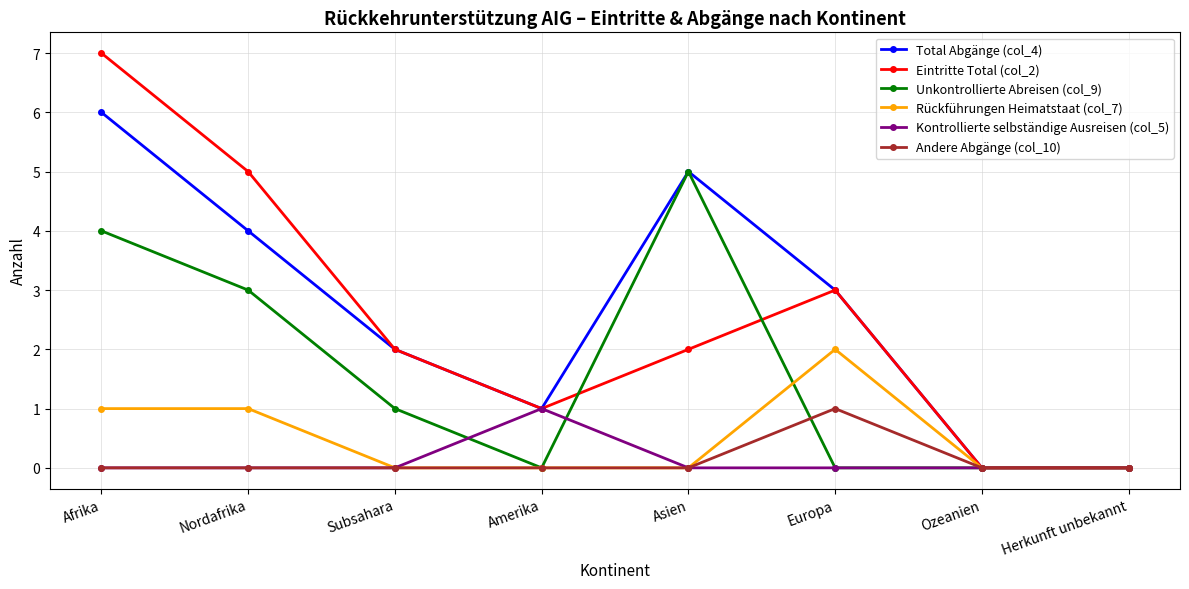

The Total Abgänge (col_4) series shows 3 at Europa. True or false?

True